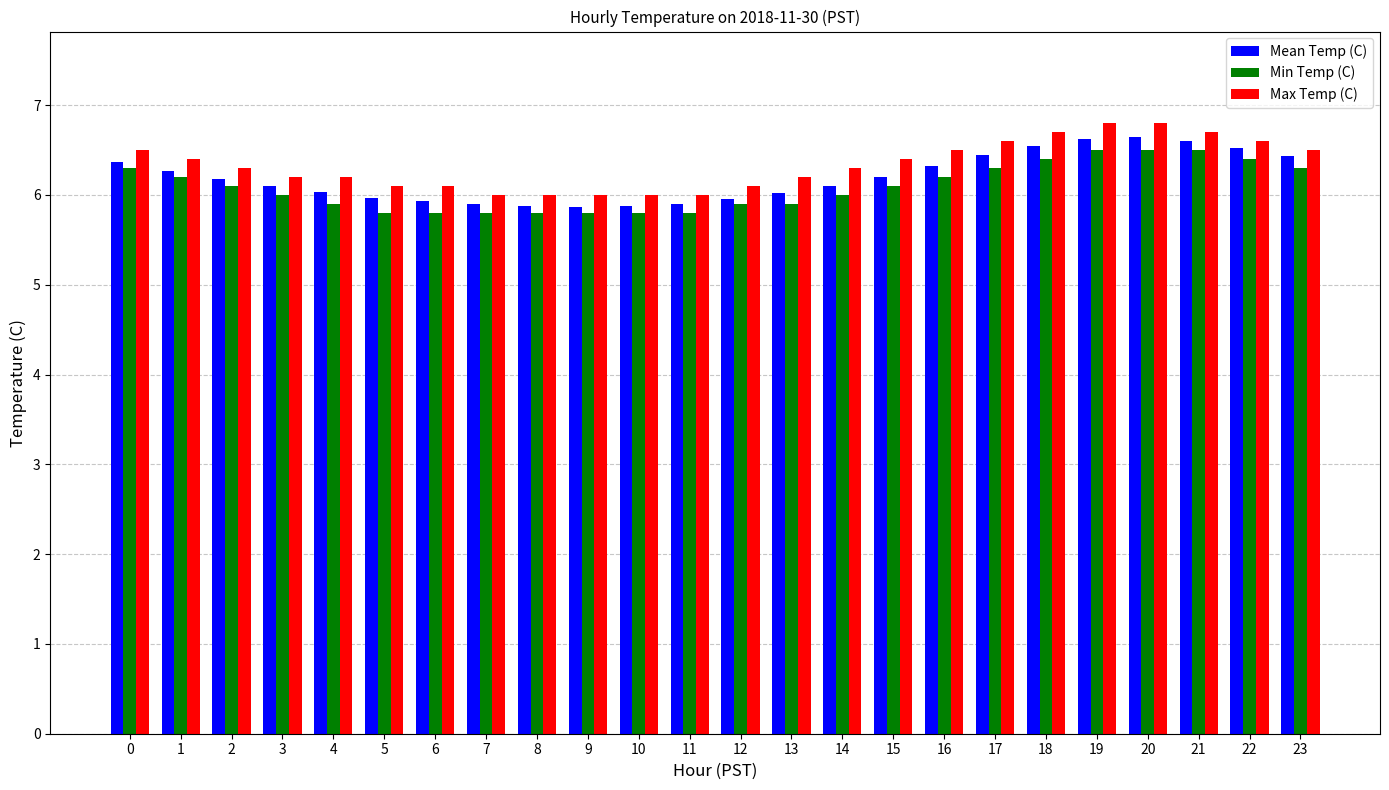

The Min Temp (C) series shows 6.3 at 23. True or false?

True